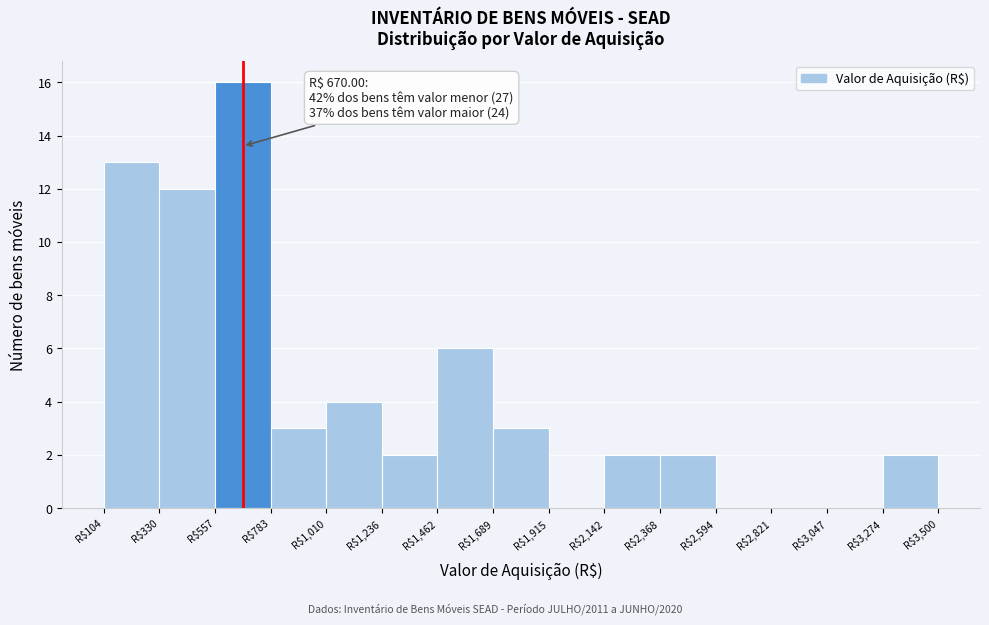

Over which range of the x-axis is the bar tallest?

550 to 800